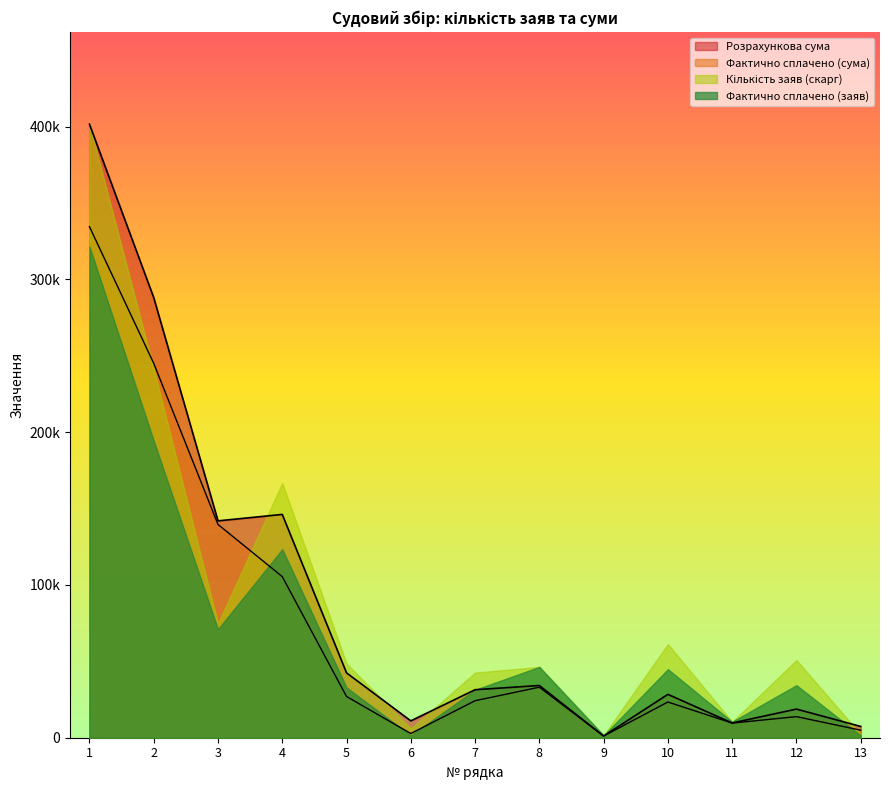

Does the chart display data point markers on the line(s)?

No